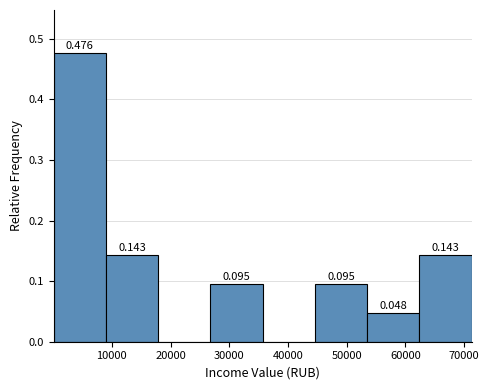

Over which range of the x-axis is the bar tallest?

0 to 9000